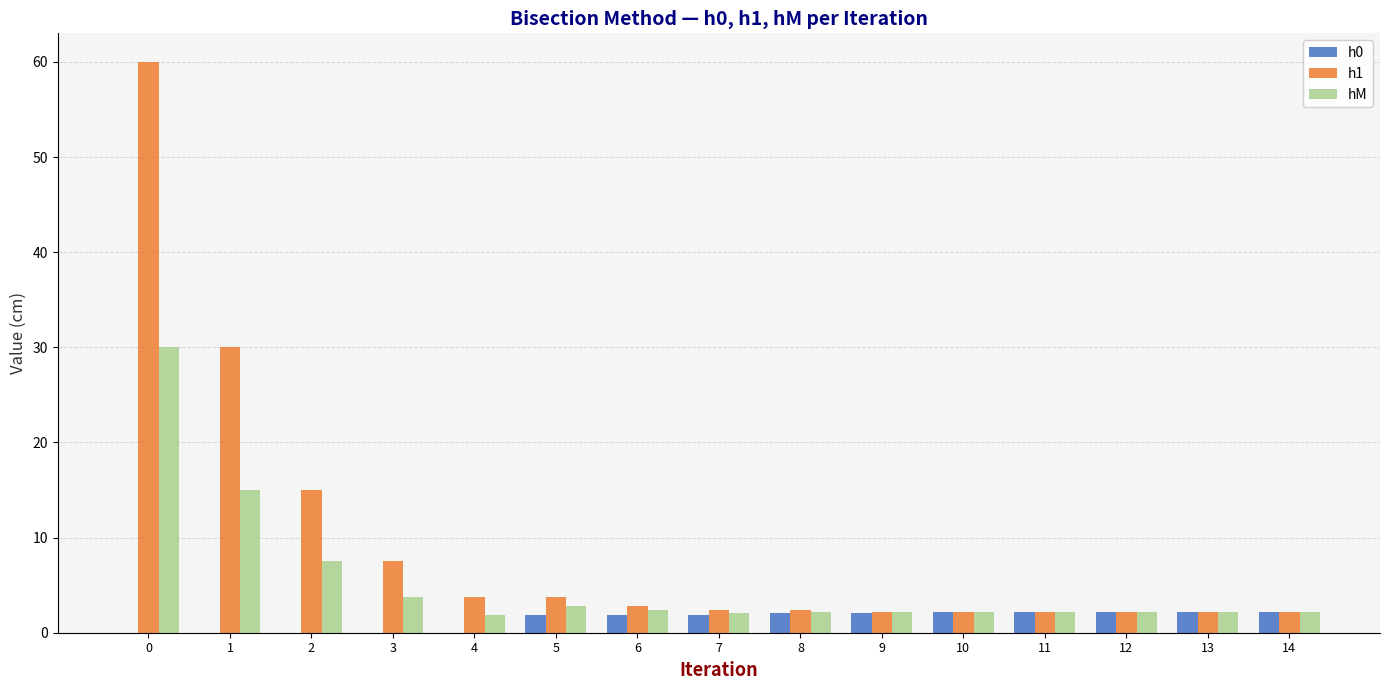

Count the number of categories in the chart.

15